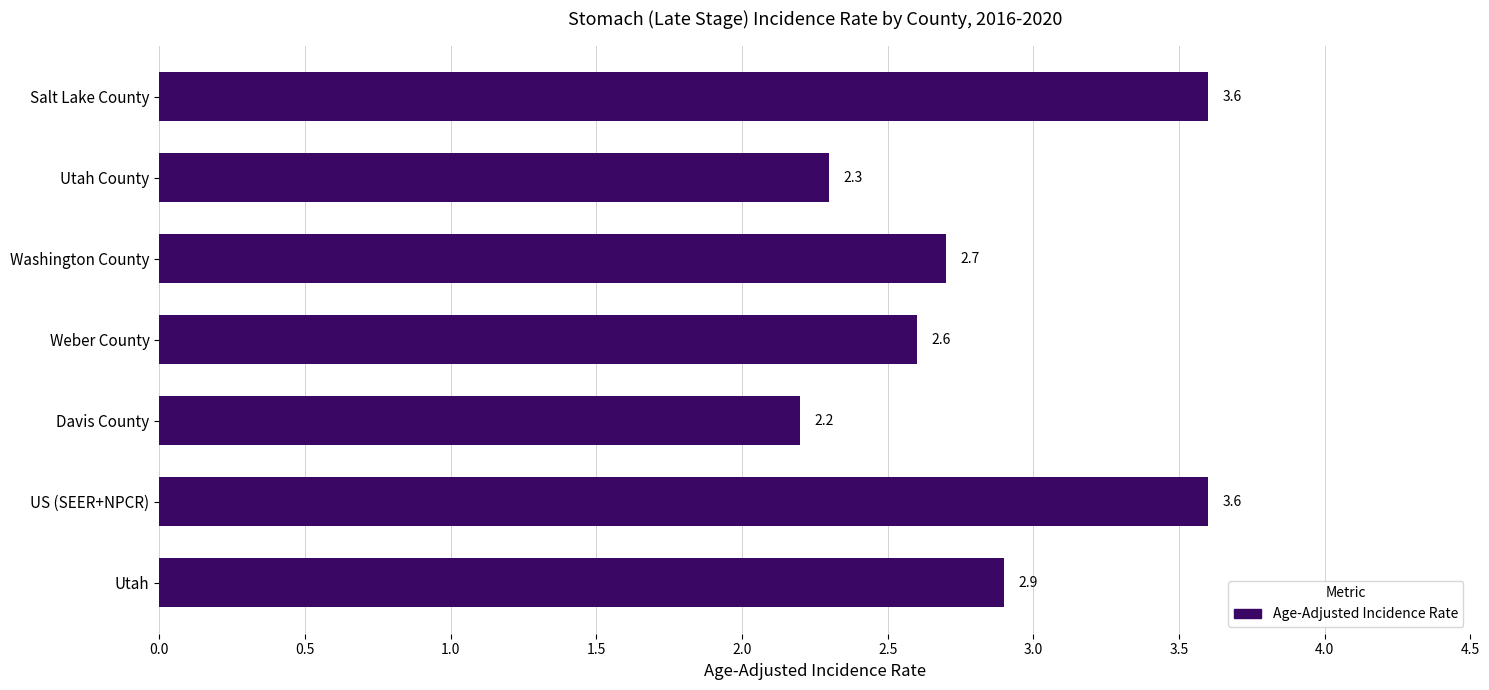

Count the number of categories in the chart.

7